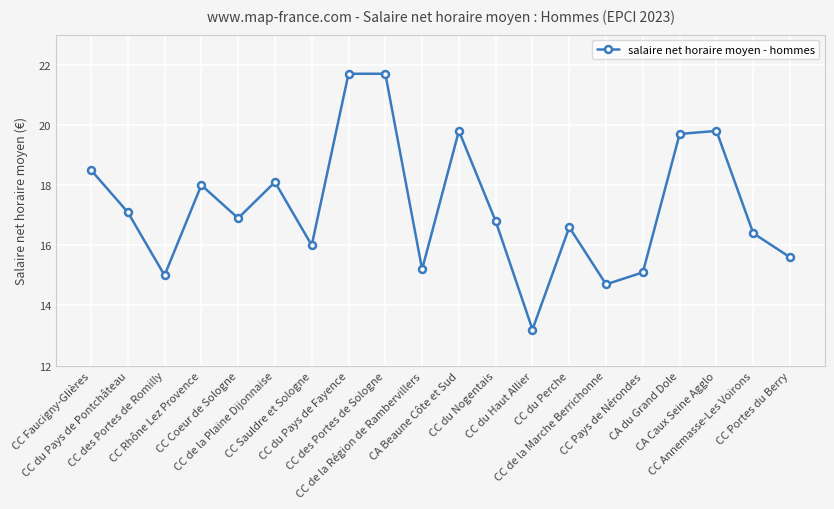

Reading right to left, what are all the values shown in this chart?

15.6	16.4	19.8	19.7	15.1	14.7	16.6	13.2	16.8	19.8	15.2	21.7	21.7	16.0	18.1	16.9	18.0	15.0	17.1	18.5